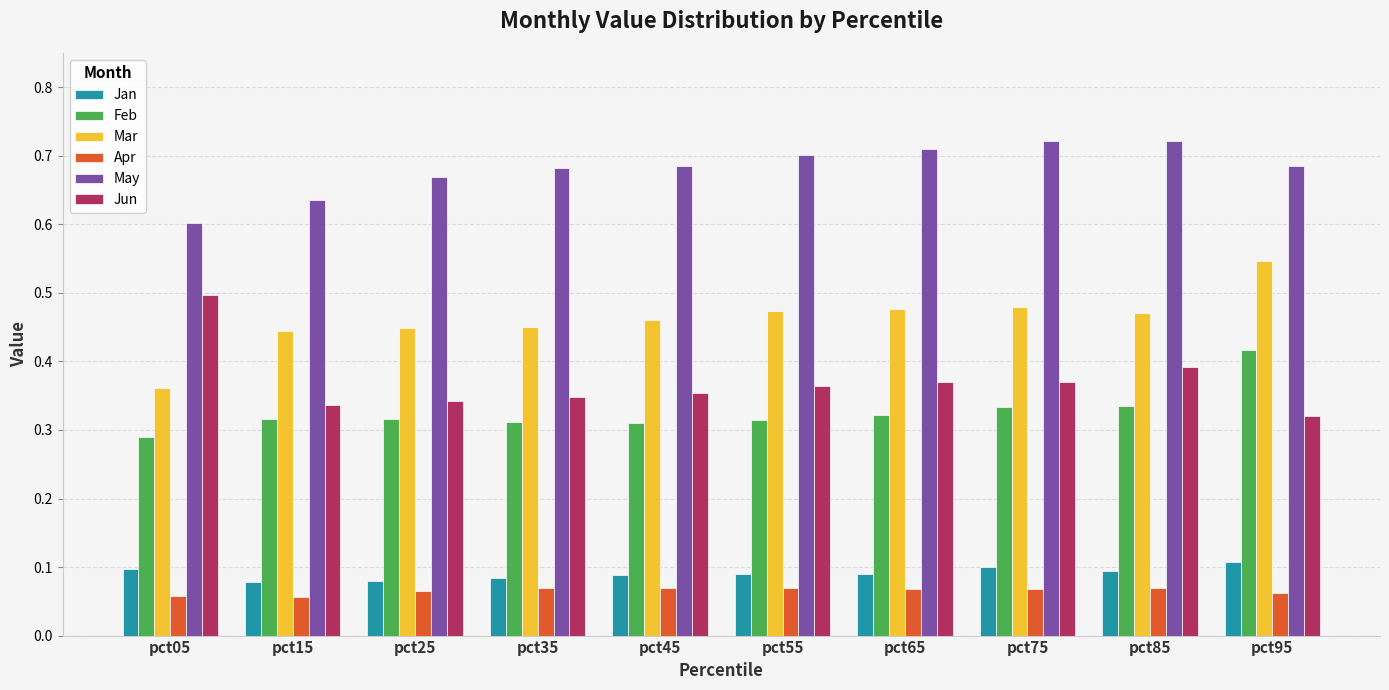

List the series in order of their peak value, lowest first.

Apr, Jan, Feb, Jun, Mar, May